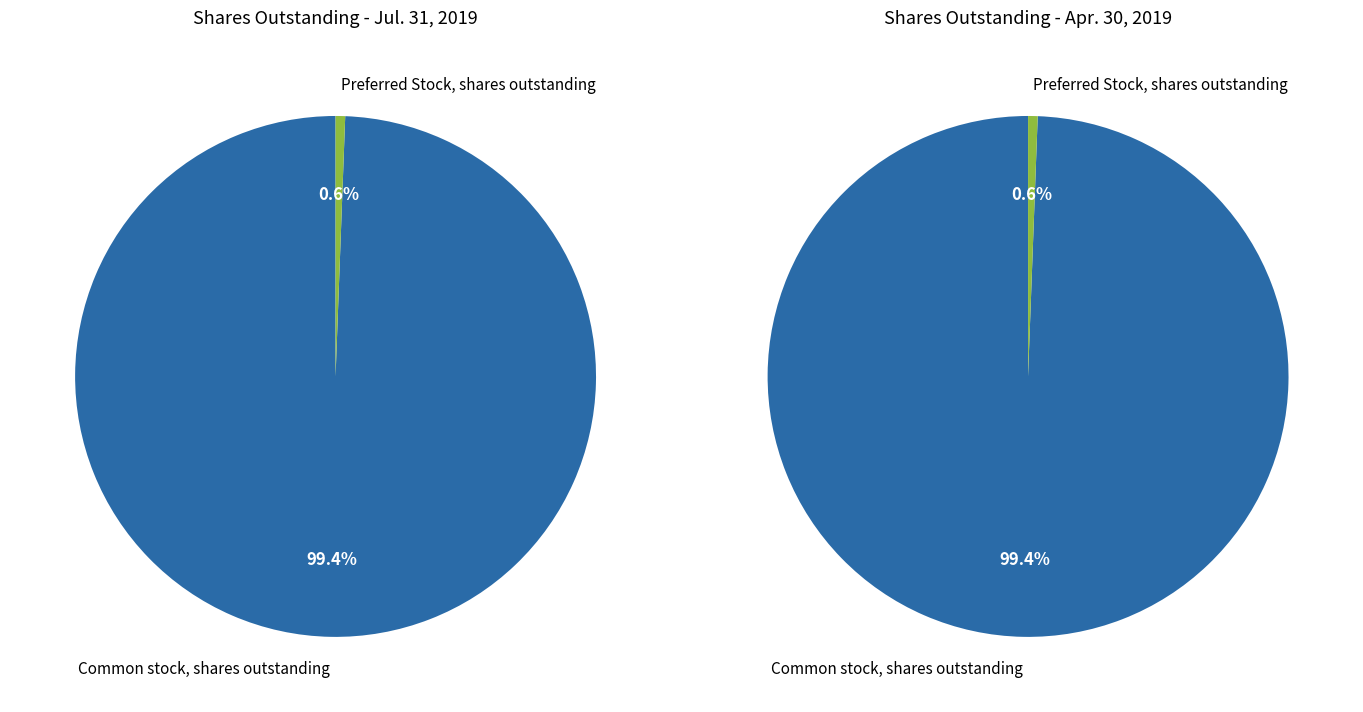

Between Common stock, shares outstanding and Preferred Stock, shares outstanding, which is larger?

Common stock, shares outstanding